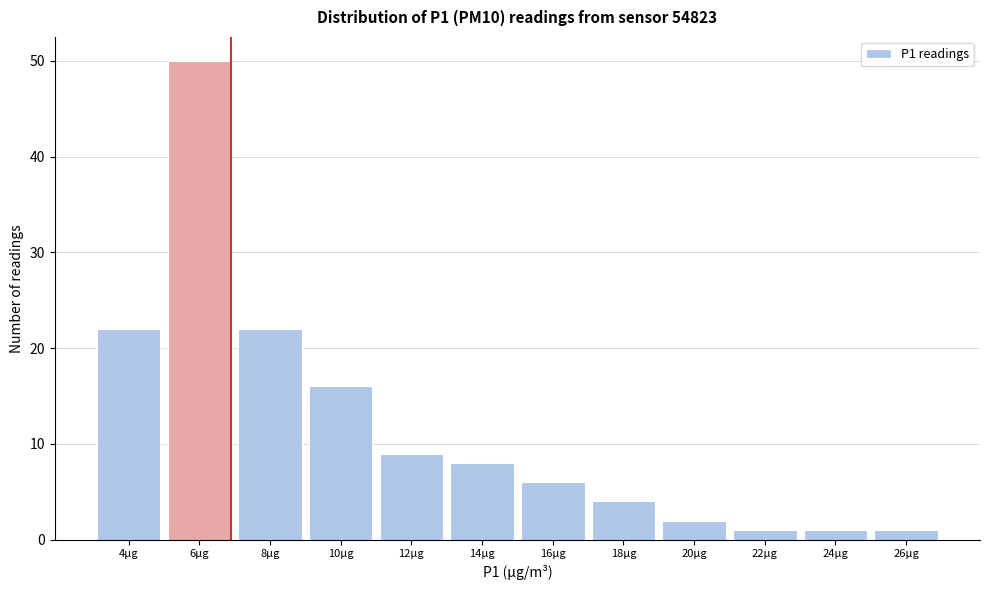

Reading left to right, what are all the values shown in this chart?

4μg=22	6μg=50	8μg=22	10μg=16	12μg=9	14μg=8	16μg=6	18μg=4	20μg=2	22μg=1	24μg=1	26μg=1